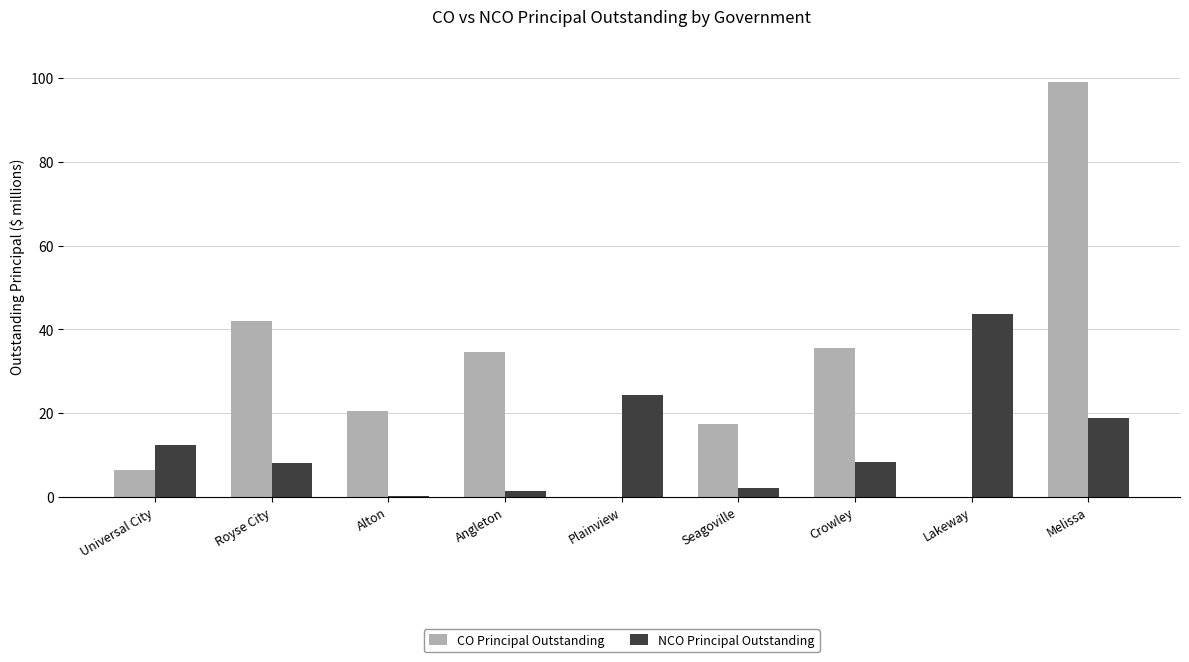

Is the value of NCO Principal Outstanding at Crowley greater than the value of CO Principal Outstanding at Angleton?

No